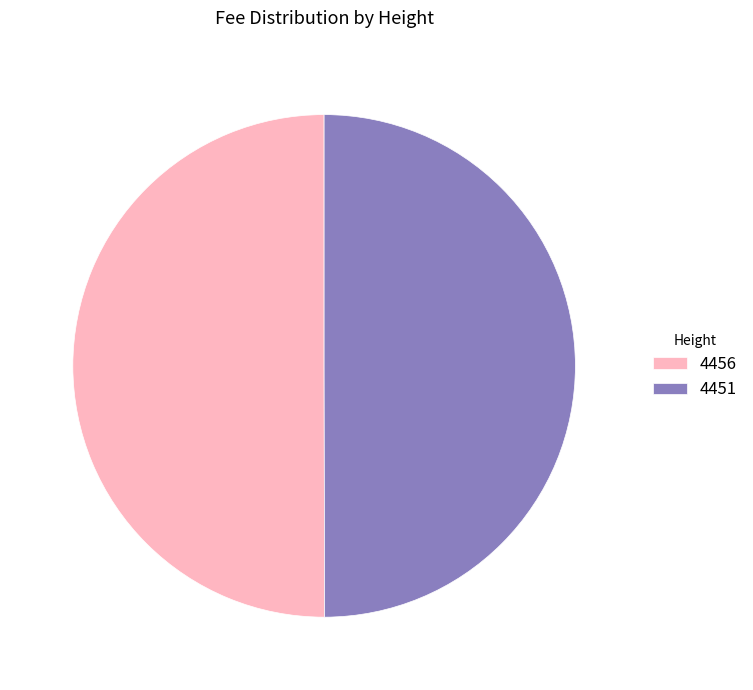

The 4451 slice represents 50% of the pie. True or false?

True